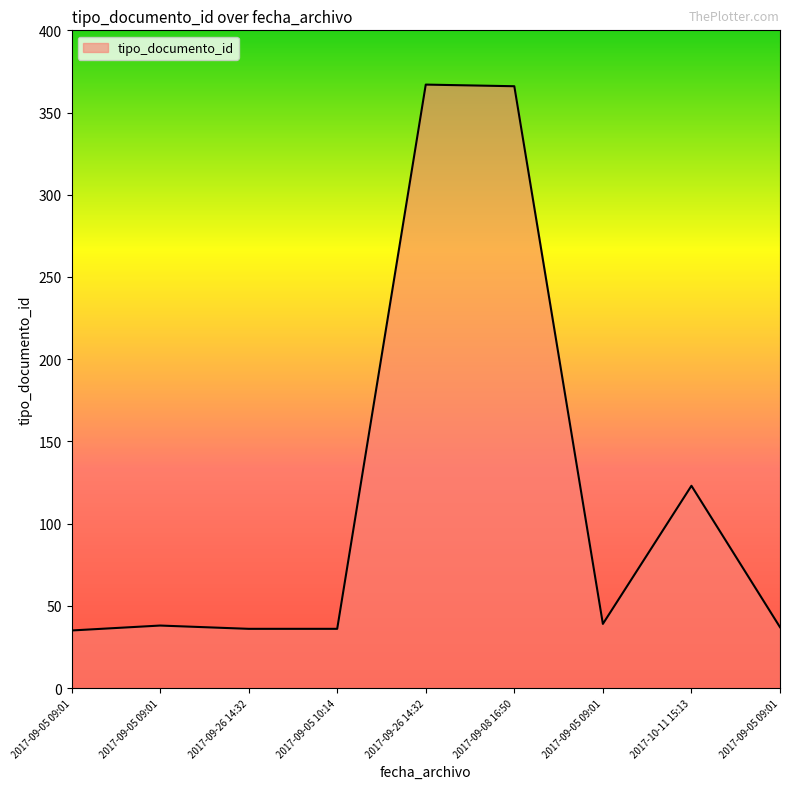

How many lines are shown in the chart?

1